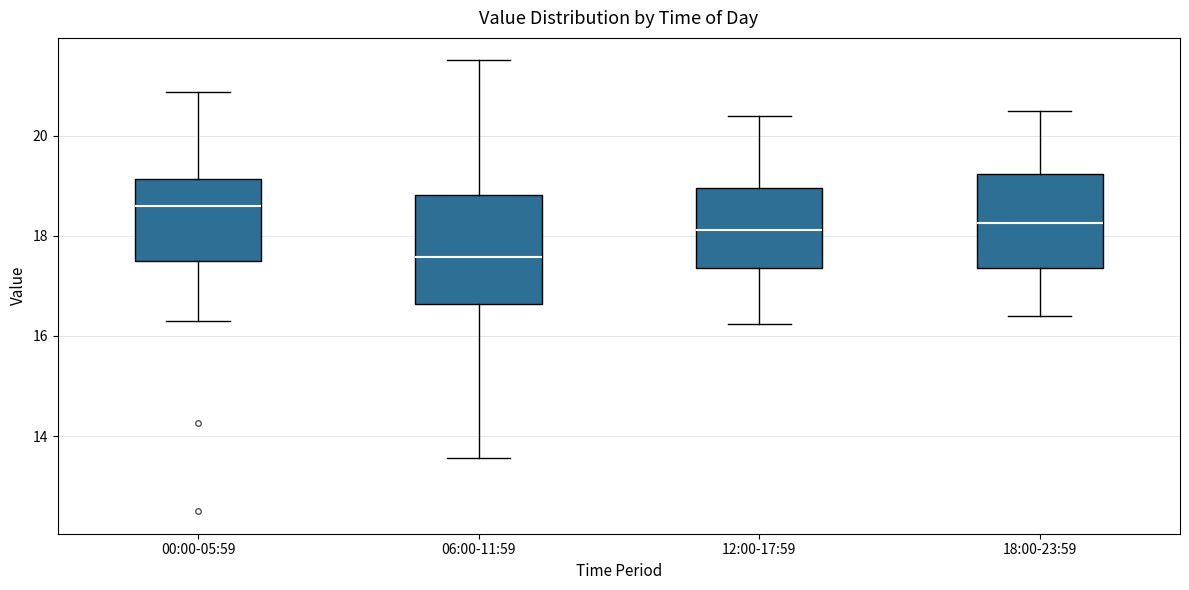

Which box is the tallest, from its lower edge to its upper edge?

06:00-11:59